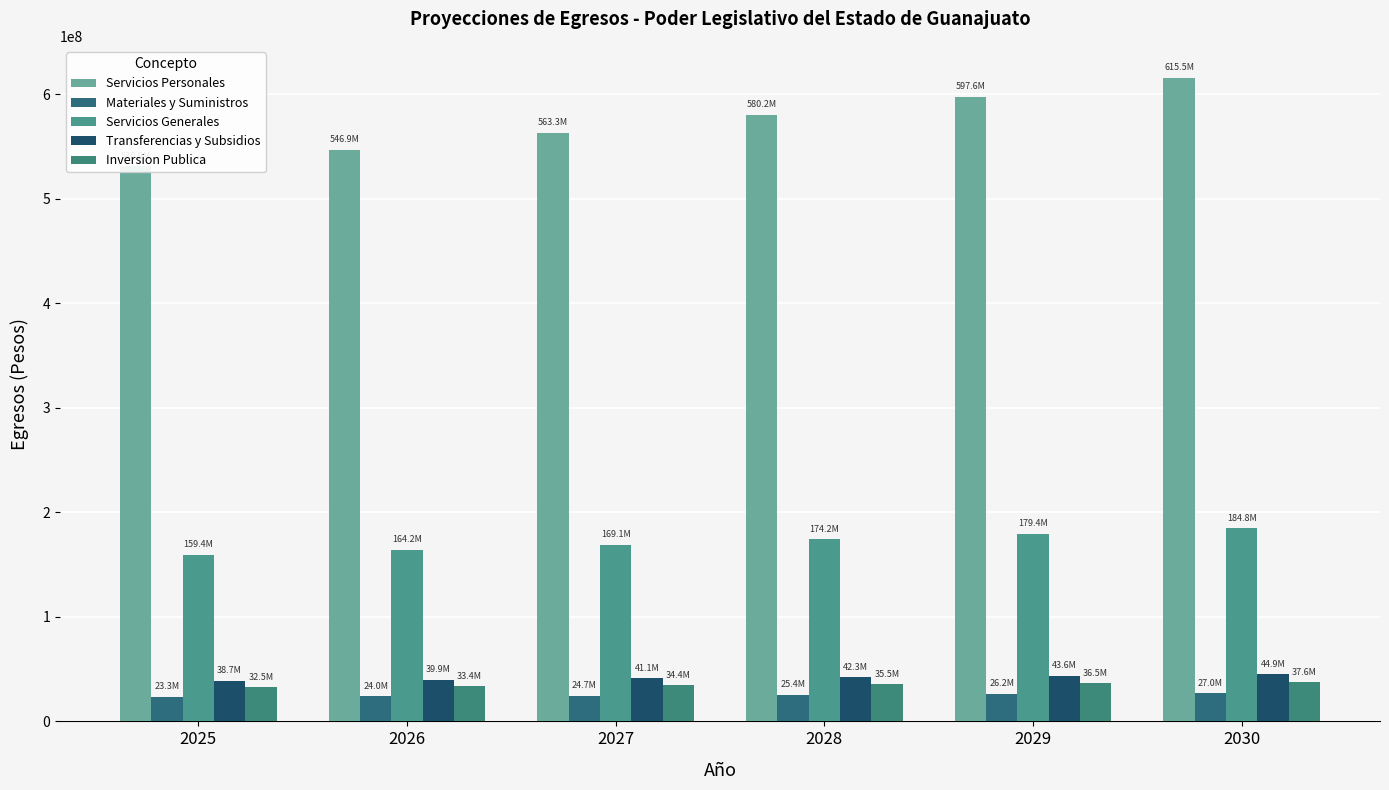

At which category is the sum across all series the highest?

2030